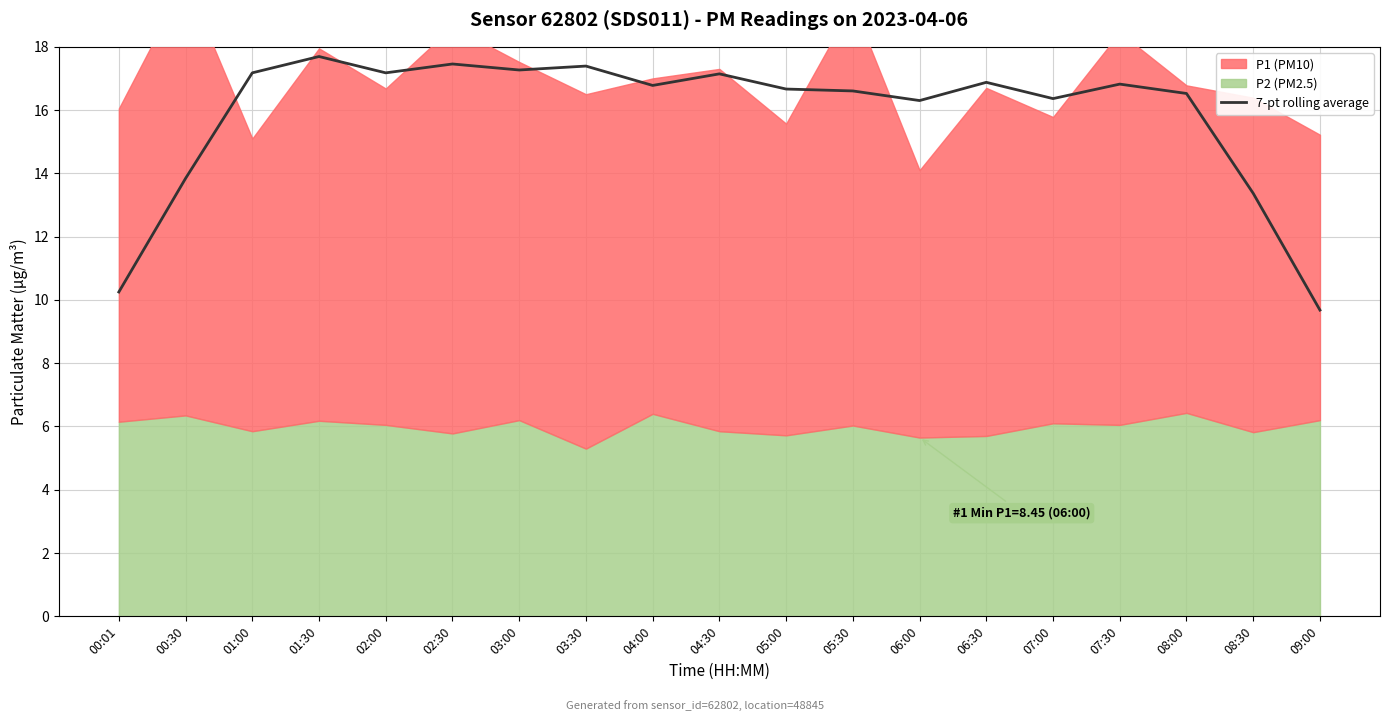

At which category does the chart reach its peak across all series?

01:30